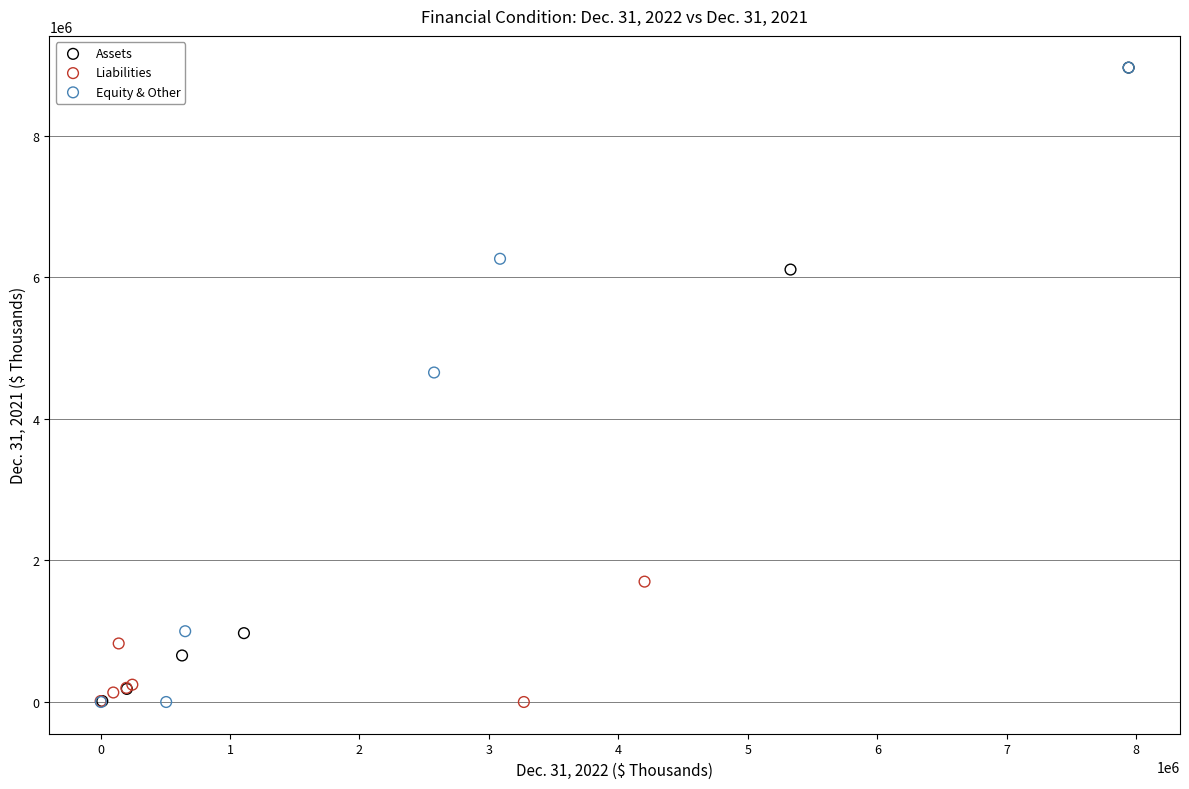

Which series has the largest Y range (max minus min)?

Equity & Other